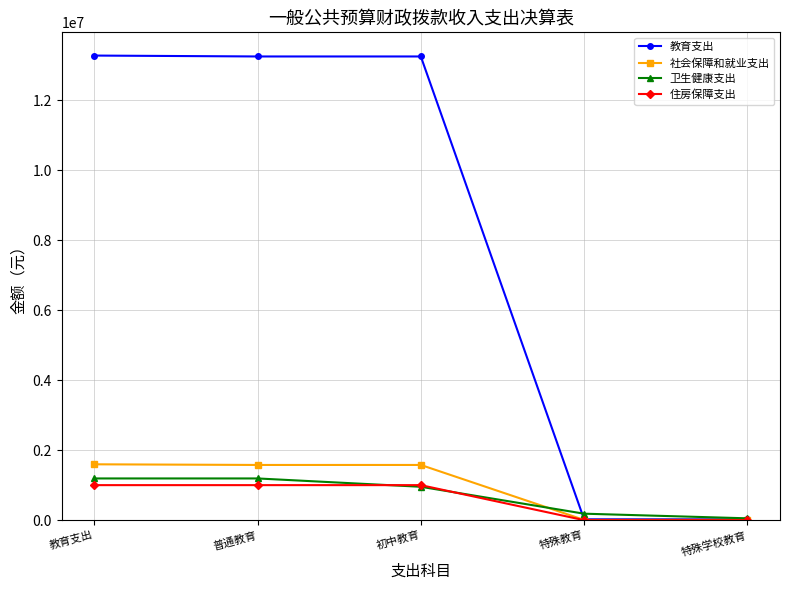

What is the average value of the 社会保障和就业支出 series?

954324.3